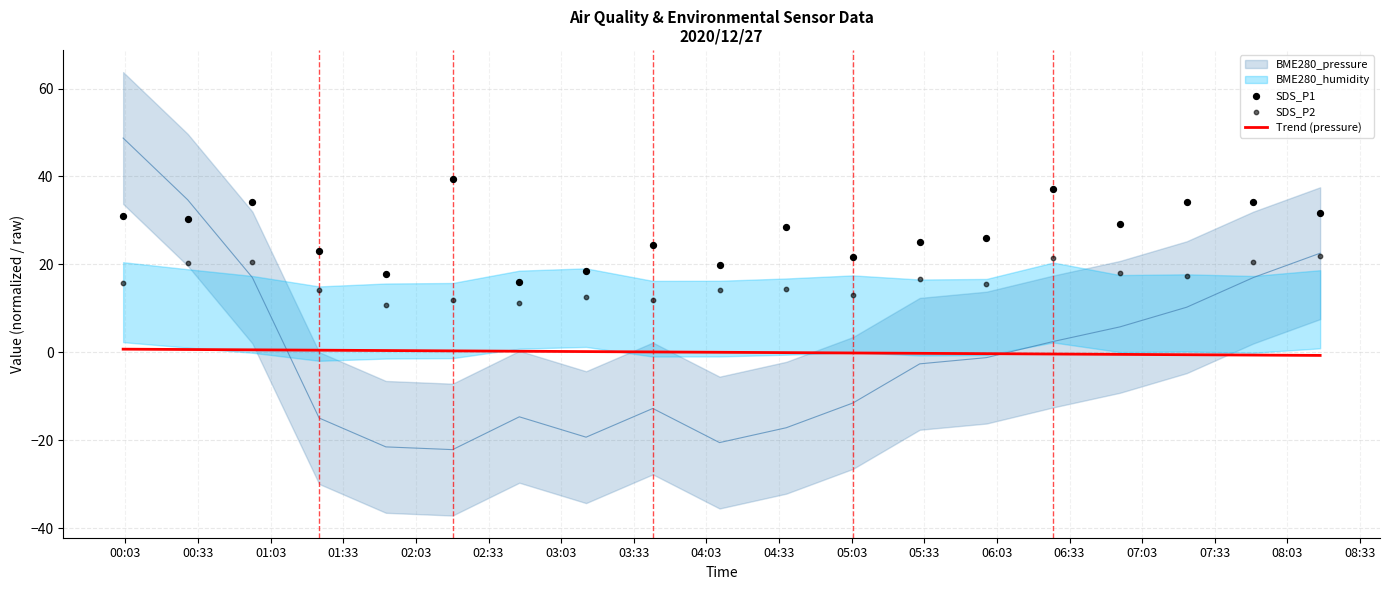

Is the value of SDS_P2 at 02:33 greater than the value of SDS_P1 at 02:03?

No